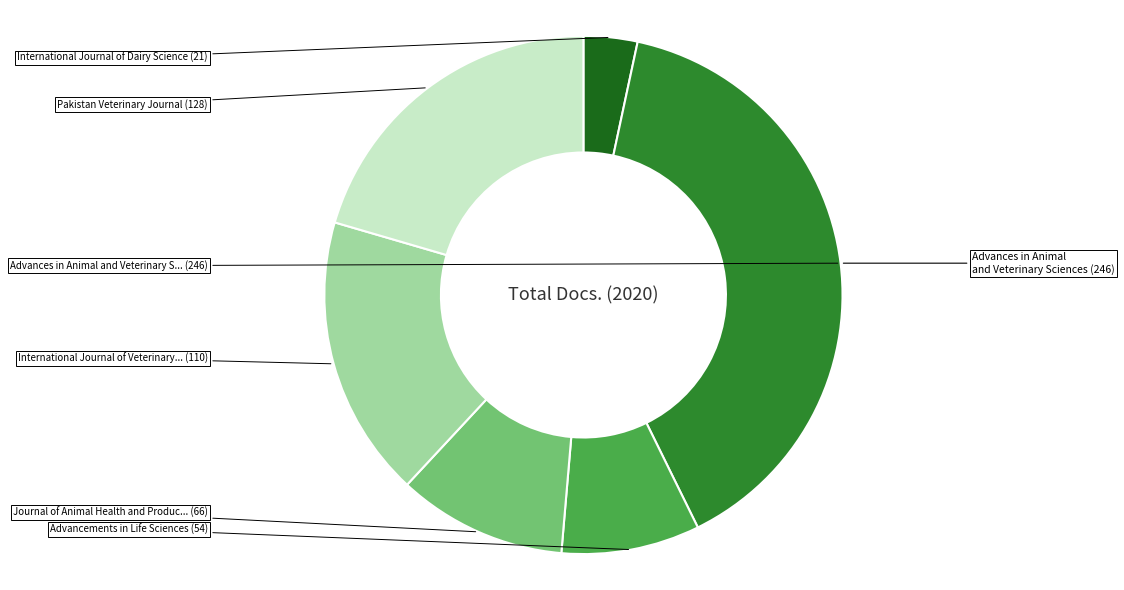

Is there any slice that represents more than half of the pie?

No